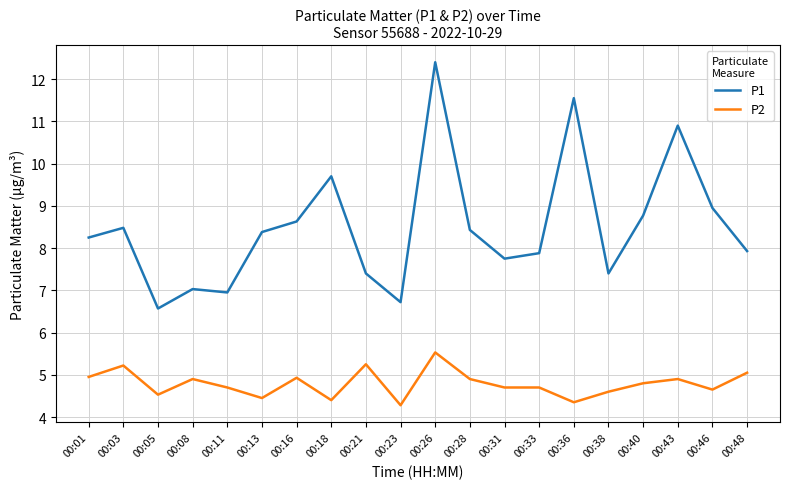

At which category does the chart reach its peak across all series?

00:26